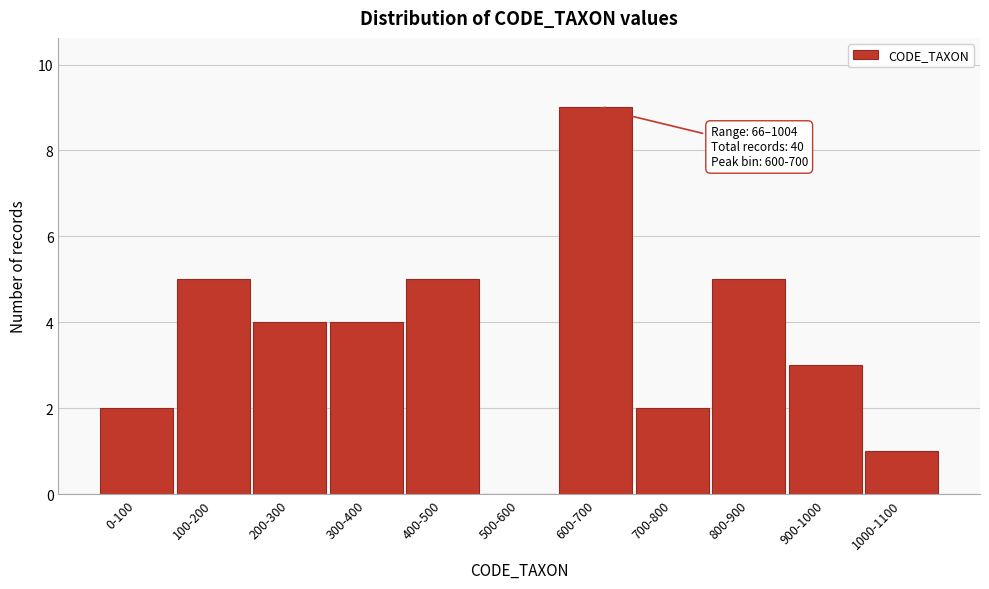

Reading right to left, transcribe all the data shown in this chart.

1000-1100=1	900-1000=3	800-900=5	700-800=2	600-700=9	500-600=0	400-500=5	300-400=4	200-300=4	100-200=5	0-100=2